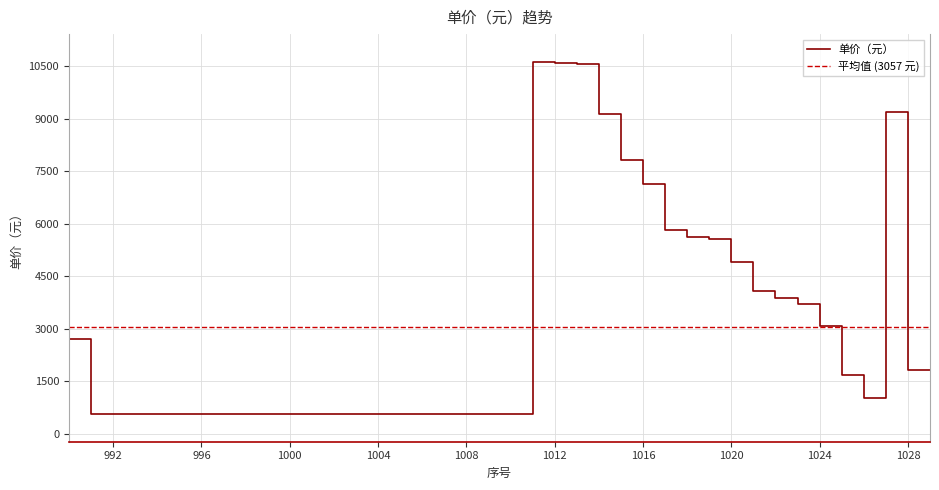

How many data points does each series have?

40